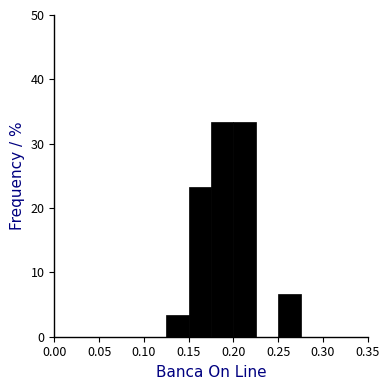

Reading left to right, transcribe this chart: for each bar, give the range it covers on the x-axis and its height. The values are not printed on the chart, so give them approximately, as read against the axis.

0.000 to 0.025: 0
0.025 to 0.050: 0
0.050 to 0.075: 0
0.075 to 0.100: 0
0.100 to 0.125: 0
0.125 to 0.150: 3
0.150 to 0.175: 23
0.175 to 0.200: 33
0.200 to 0.225: 33
0.225 to 0.250: 0
0.250 to 0.275: 7
0.275 to 0.300: 0
0.300 to 0.325: 0
0.325 to 0.350: 0